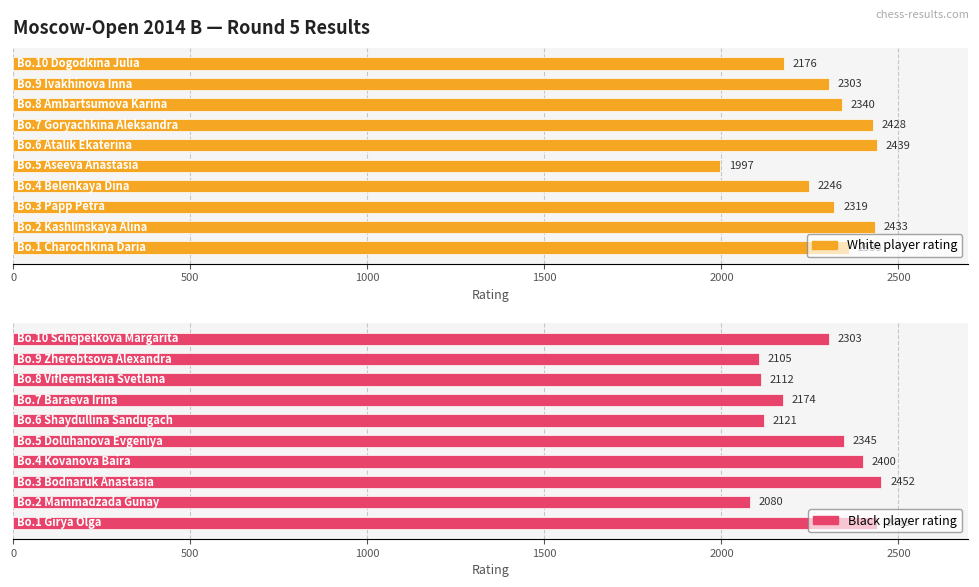

What is the difference between the second highest and minimum values in the Black player rating series?

358